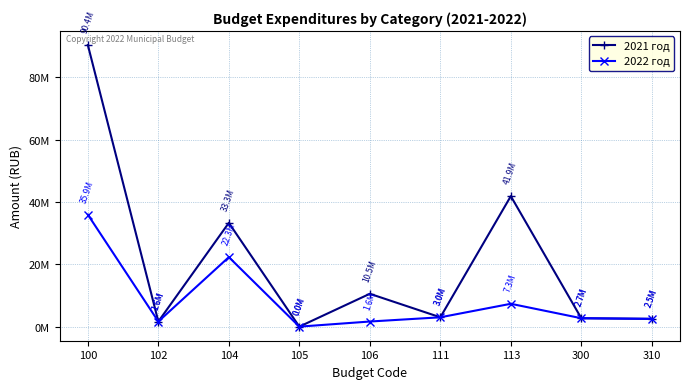

Reading right to left, transcribe all the data shown in this chart.

2021 год: 310=2500000	300=2700000	113=41871738	111=3000000	106=10544528	105=3059	104=33304988	102=1647072	100=90371385
2022 год: 310=2500000	300=2700000	113=7334525	111=3000000	106=1644528	105=2726	104=22304988	102=1647072	100=35933839